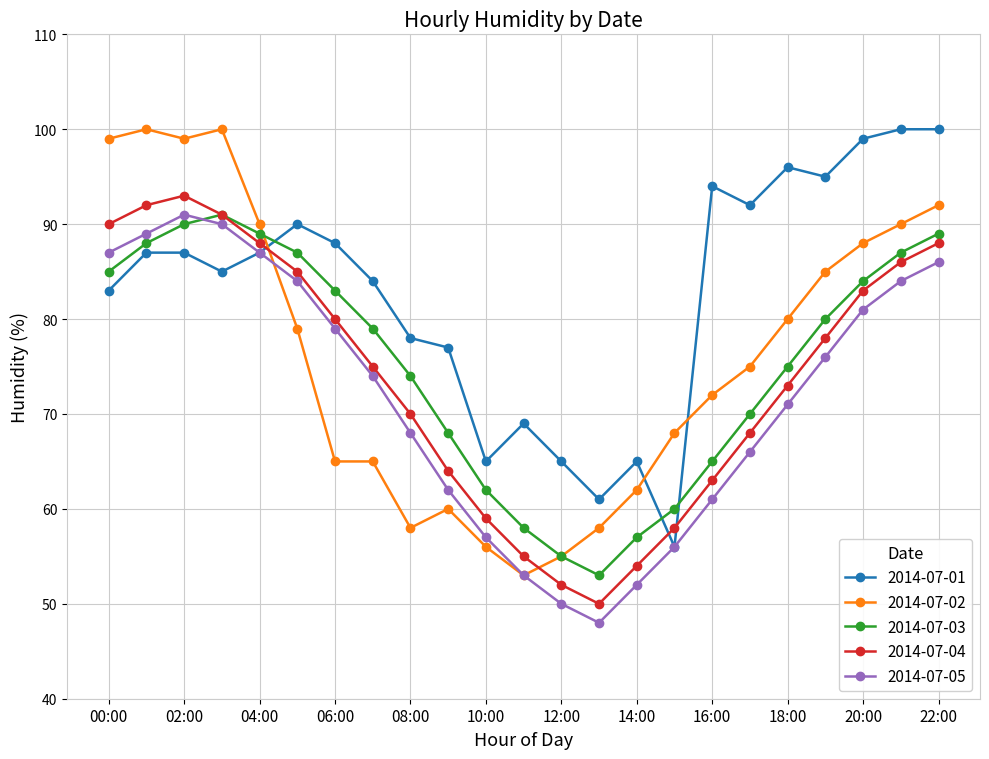

Which series has the largest range (max minus min)?

2014-07-02